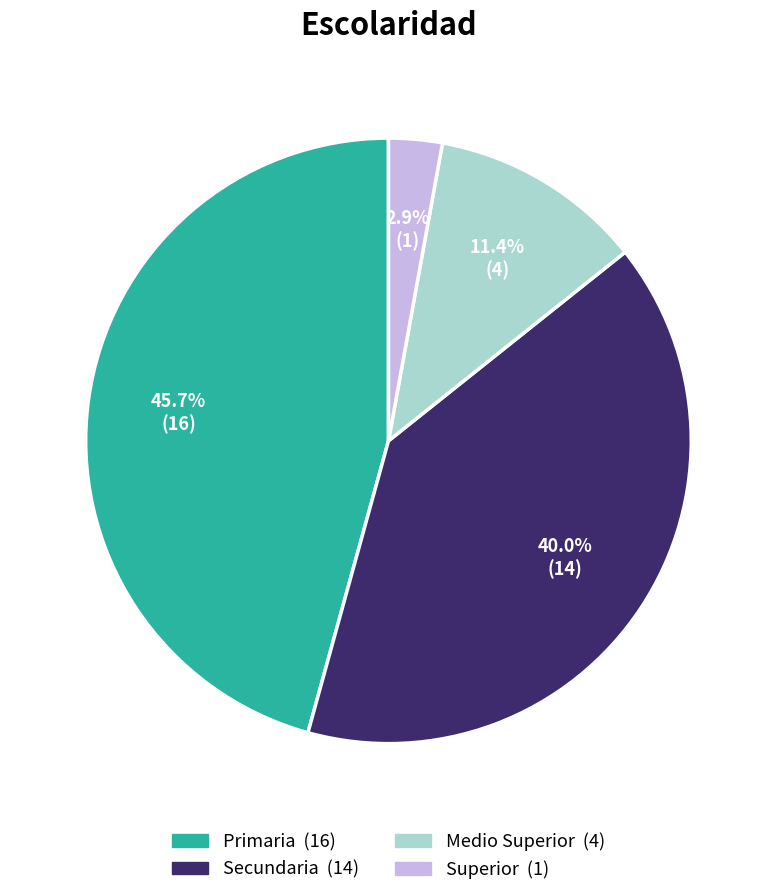

Does Primaria account for over 50% of the chart?

No